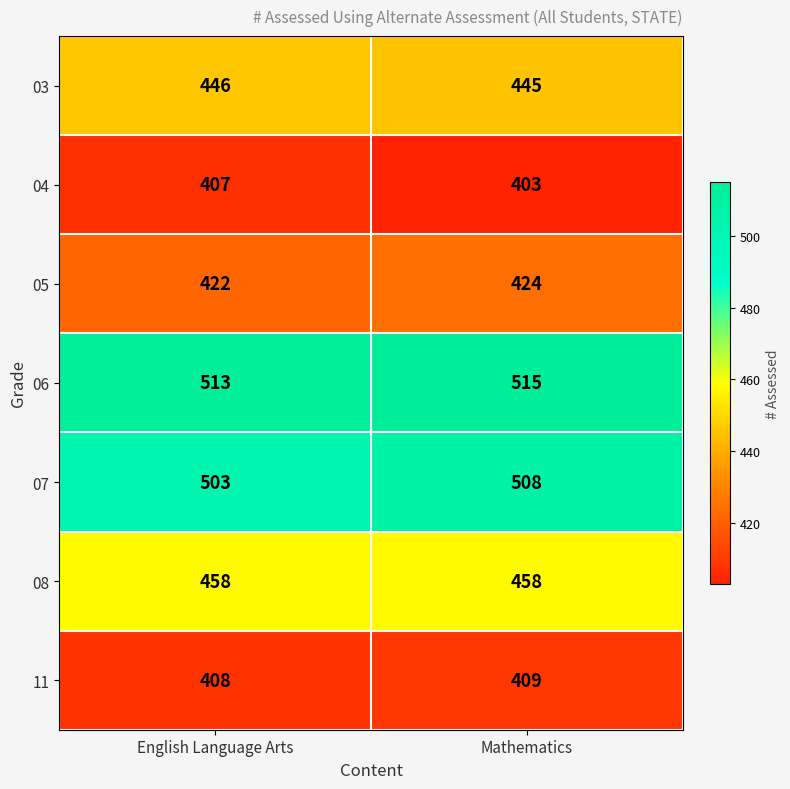

Reading left to right, extract all data points from this chart.

03: 446	445
04: 407	403
05: 422	424
06: 513	515
07: 503	508
08: 458	458
11: 408	409